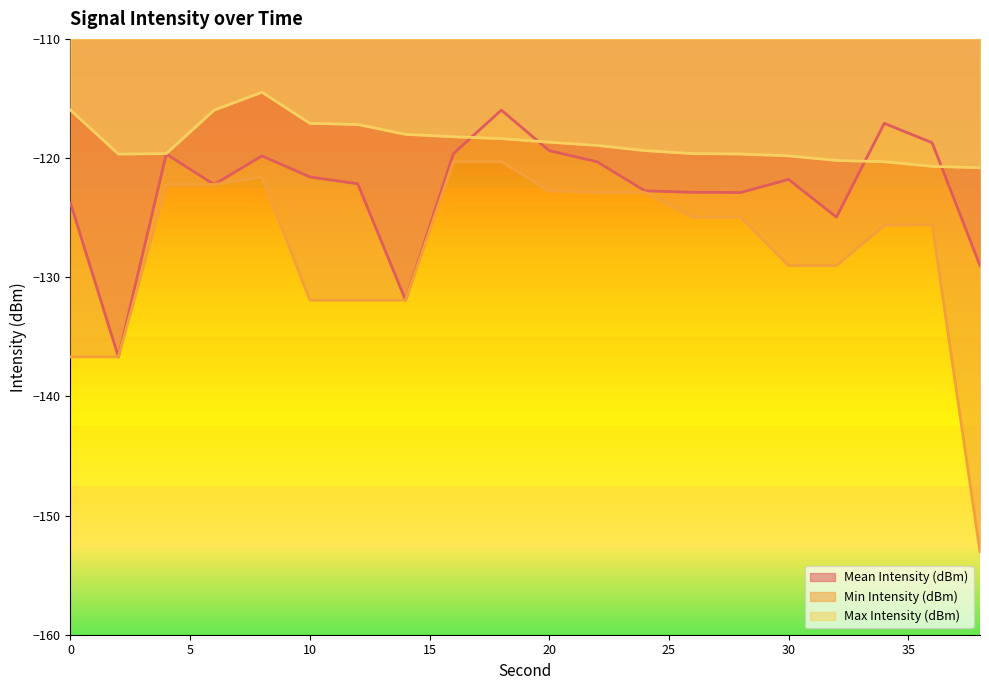

Is the value of Mean Intensity (dBm) at 38 greater than the value of Min Intensity (dBm) at 20?

No